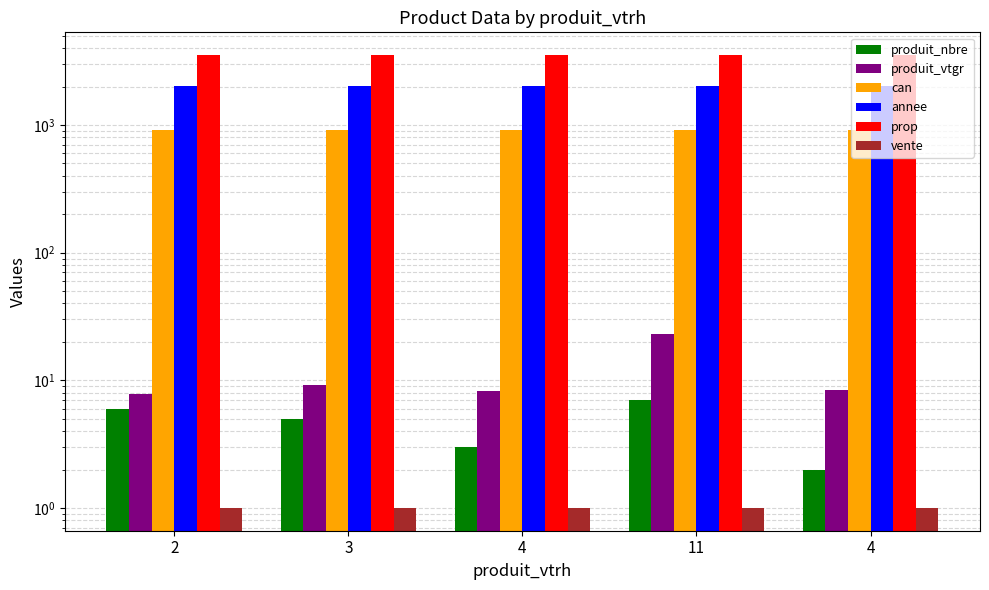

Between 4 and 4, which is larger?

4